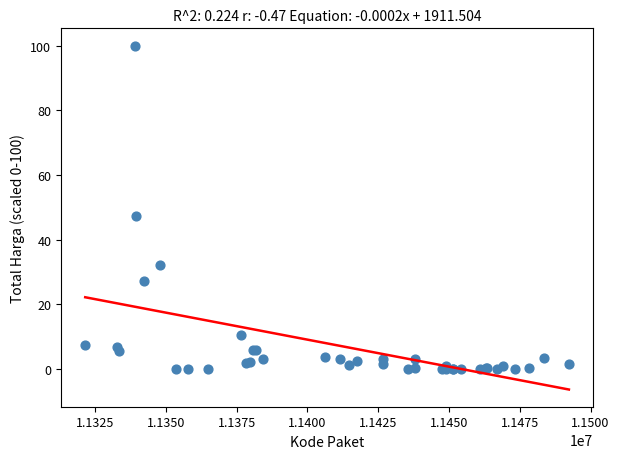

What Y value in the scatter plot is closest to 50?

47.3